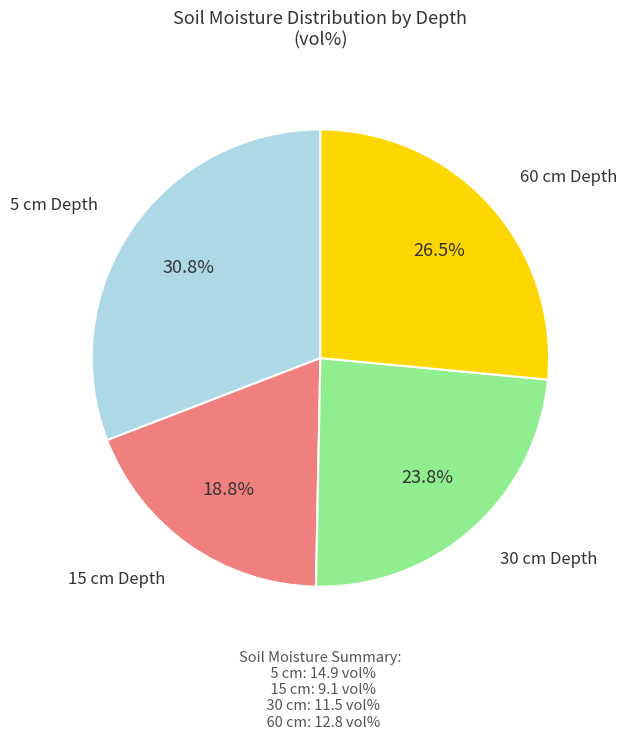

Is there any slice that represents more than half of the pie?

No